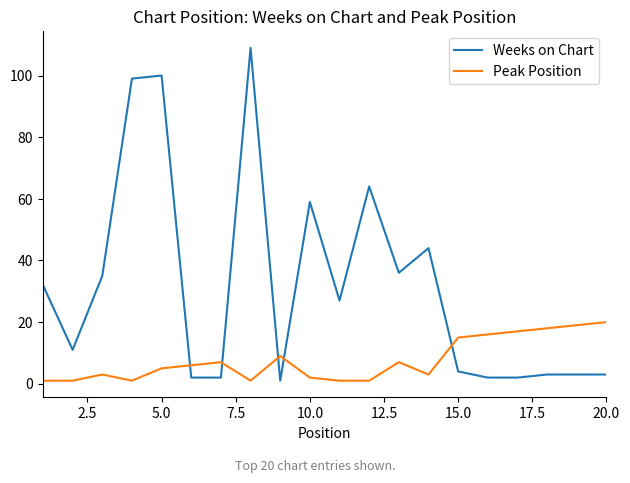

Which series ends up on top after the final intersection of Weeks on Chart and Peak Position?

Peak Position